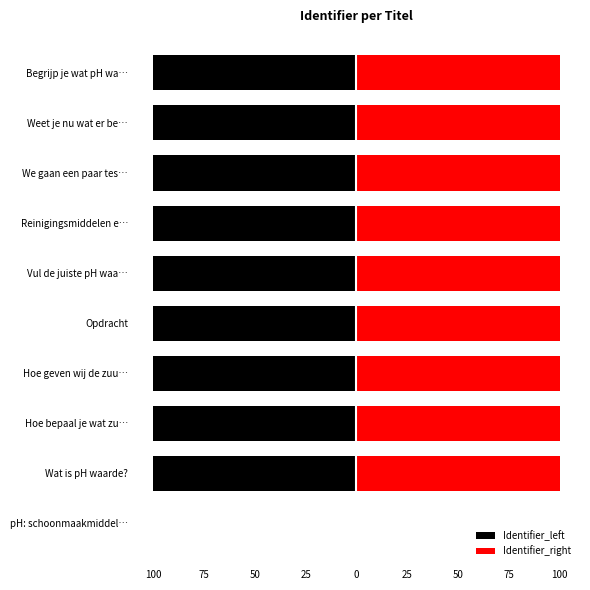

Read the Identifier_left value at Opdracht.

-100.0